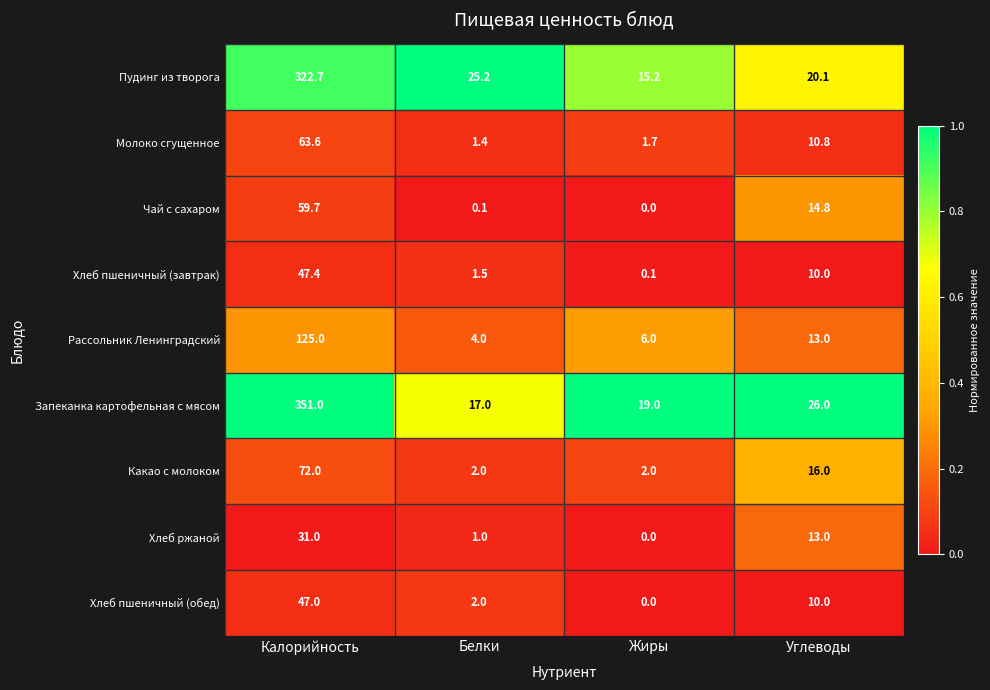

Where is Пудинг из творога nearest to the value 168?

Белки